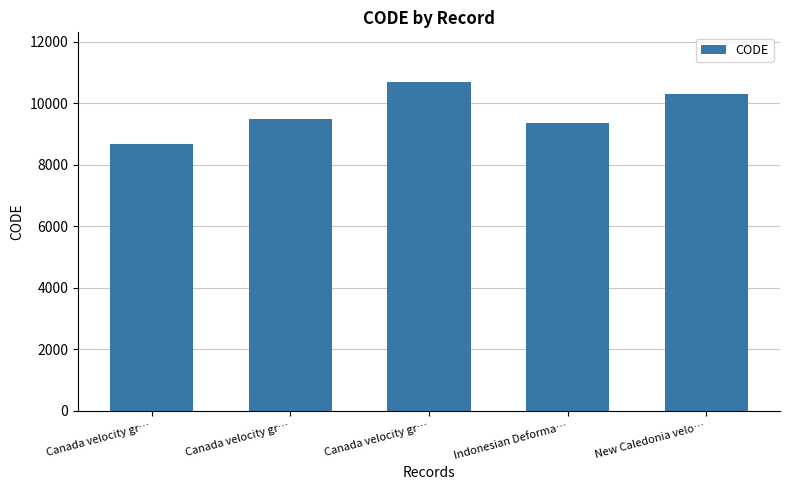

What is the sum of the values at Canada velocity gr… and Canada velocity gr…?

18159